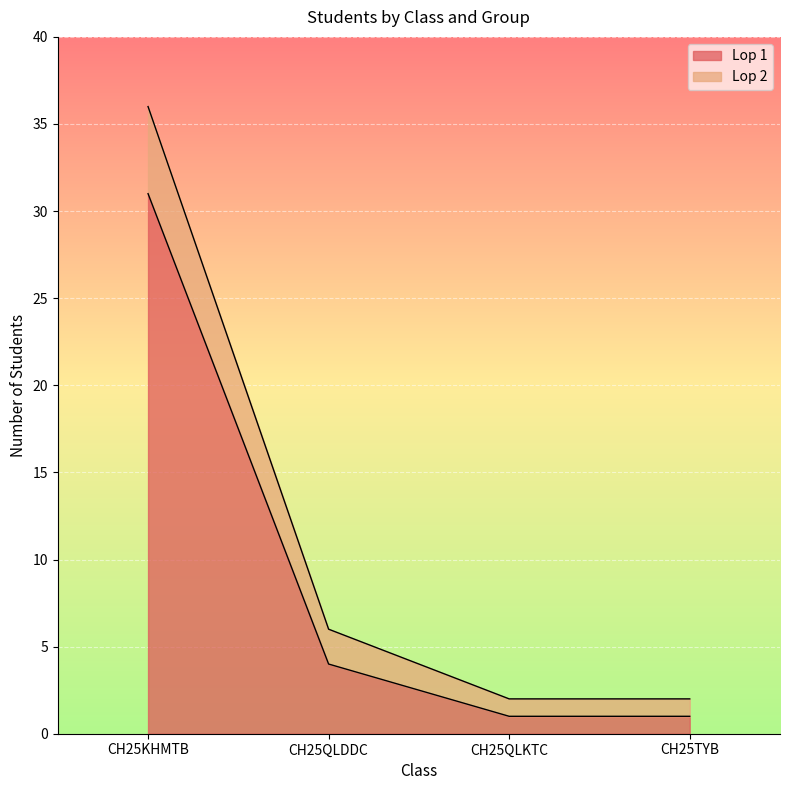

At which category is the sum across all series the highest?

CH25KHMTB